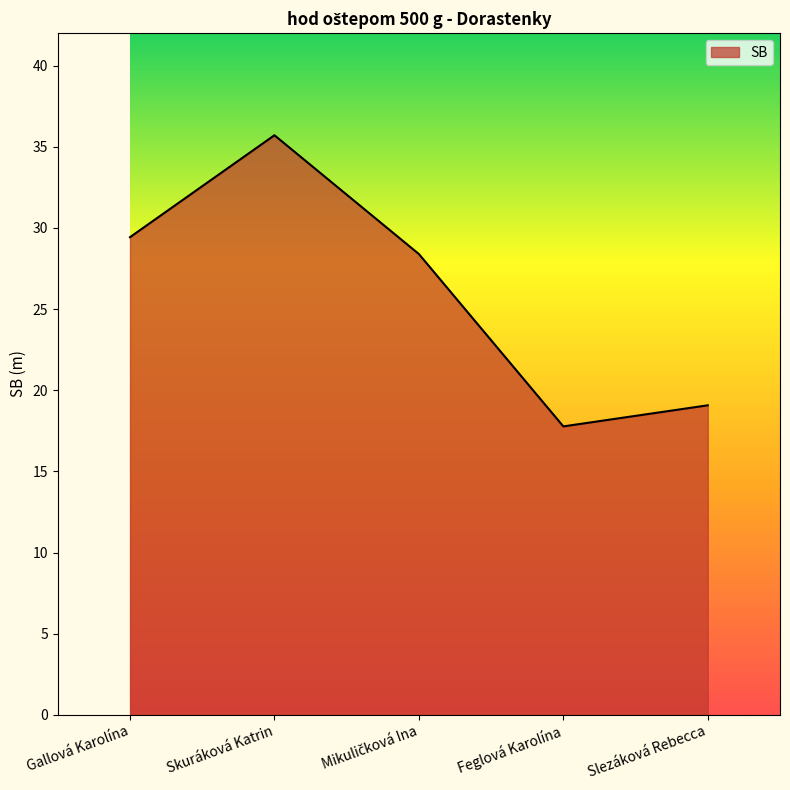

What is the change in value from Gallová Karolína to Skuráková Katrin?

+6.3